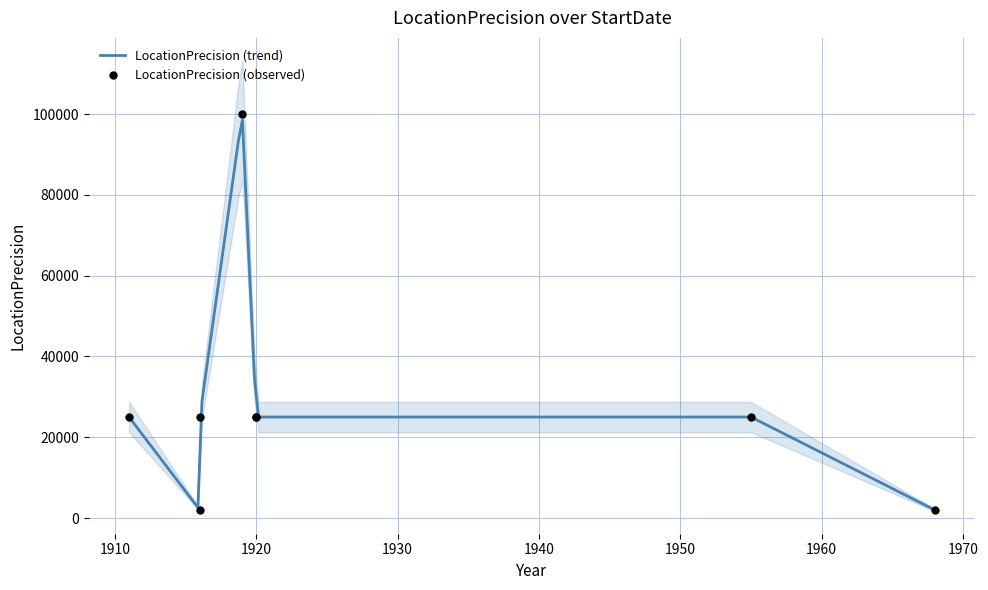

Between 1919-09-01 and 1968-12-01, which is larger?

1919-09-01